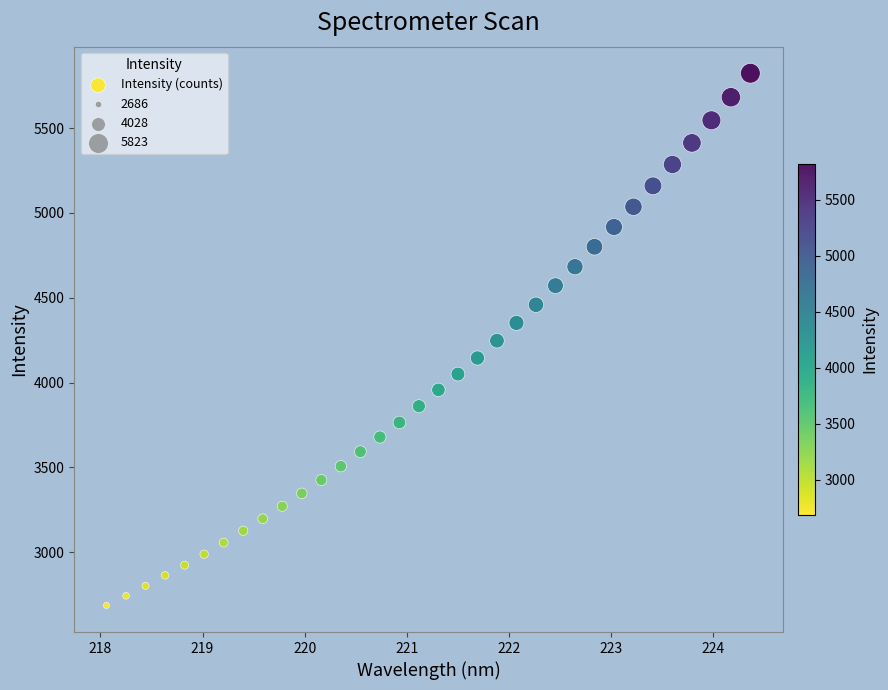

What is the range of X values (max minus min)?

6.3